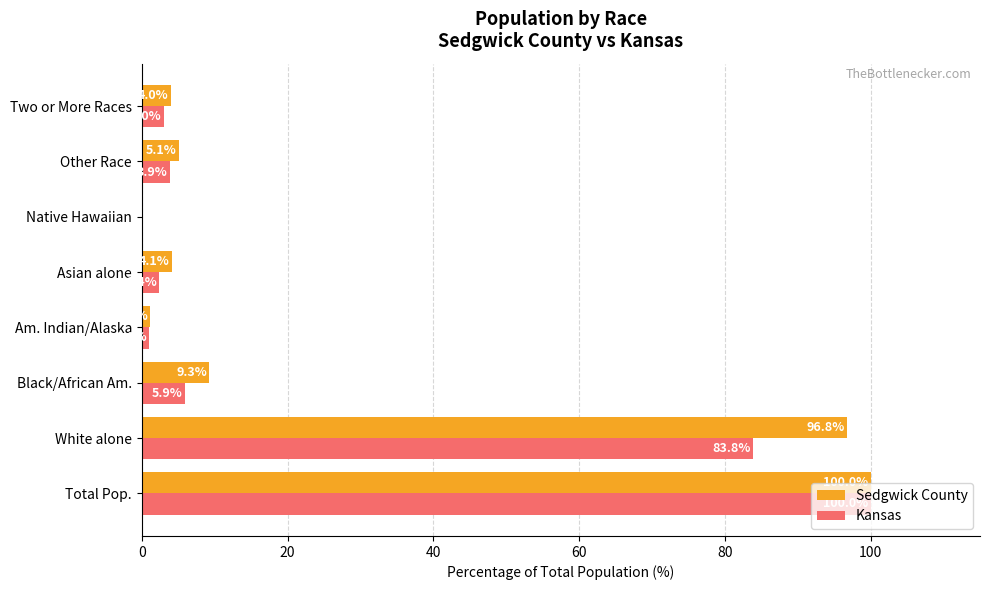

Between Total Pop. and Black/African Am., which series saw the biggest shift?

Kansas